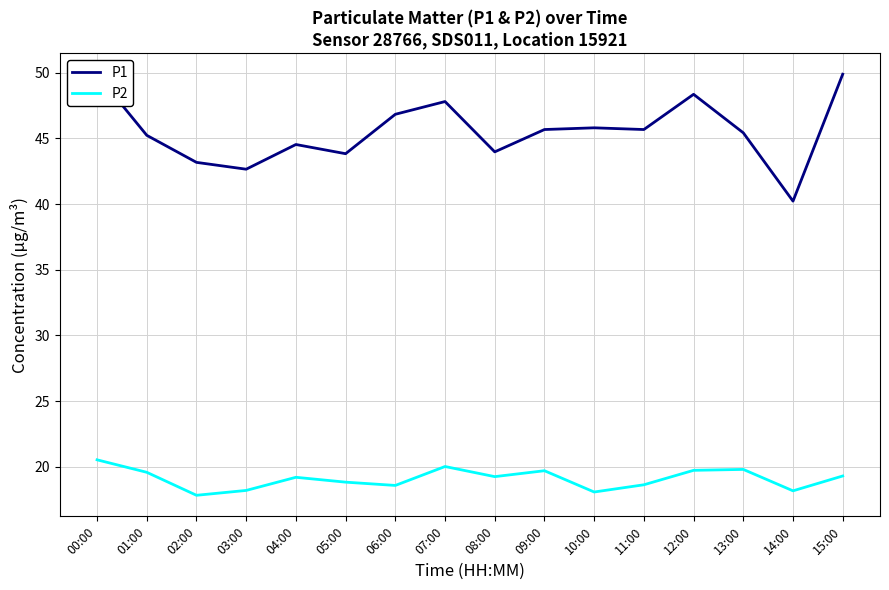

List the series in order of their peak value, highest first.

P1, P2